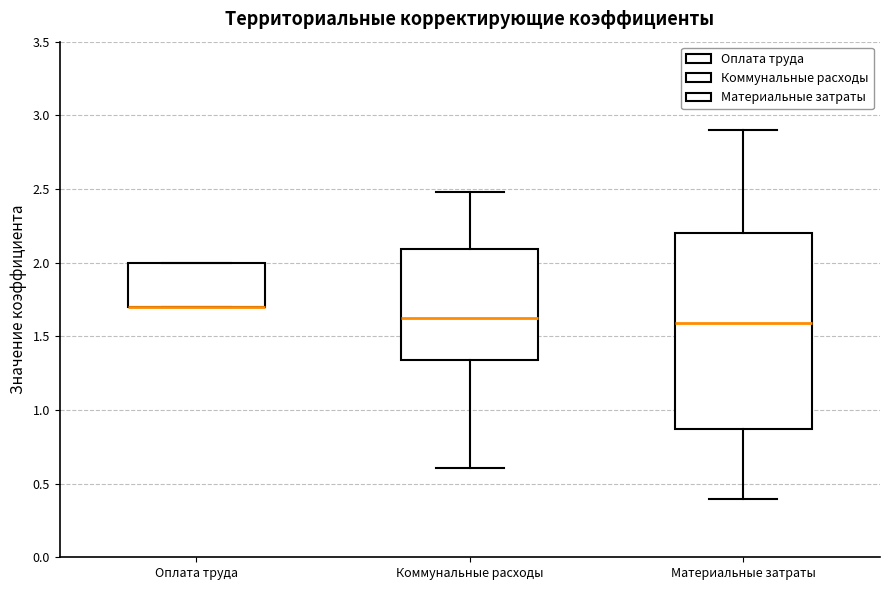

Where is the lower edge of the box for Оплата труда on the y-axis? The values are not printed on the chart, so give them approximately, as read against the axis.

1.70